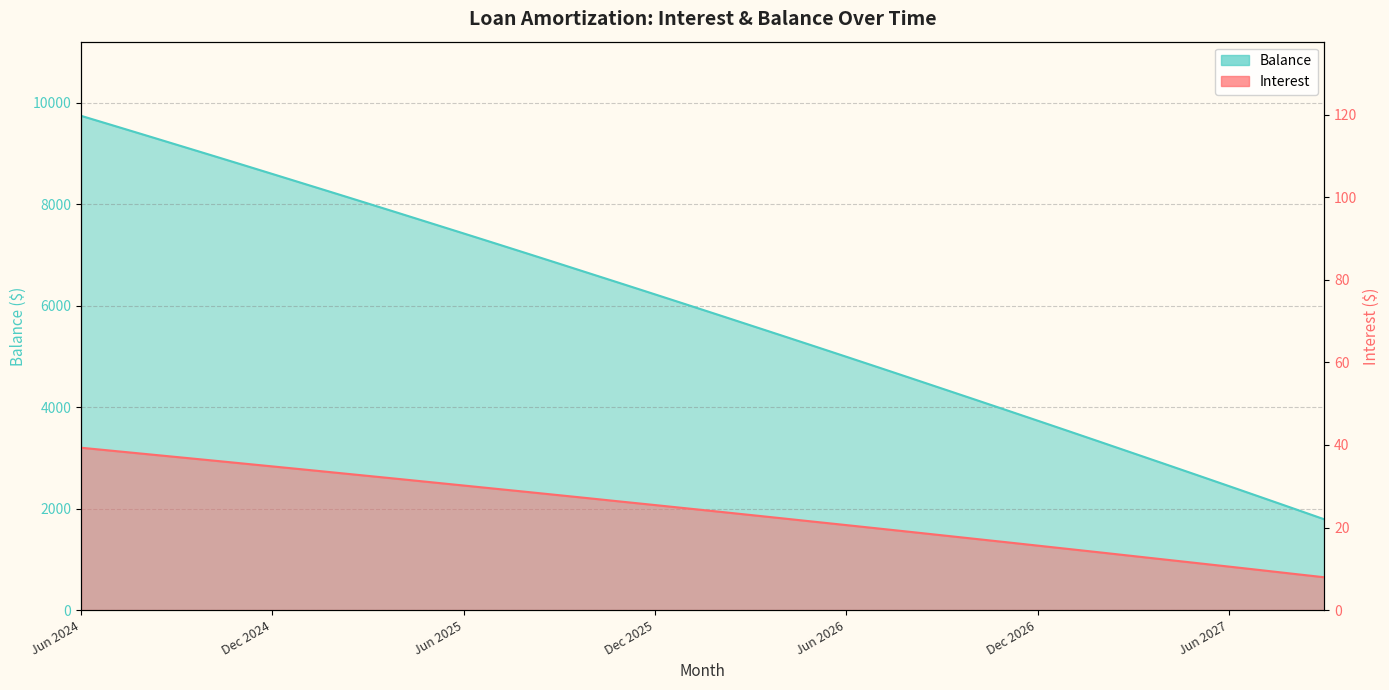

True or false: Balance and Interest intersect in this chart.

False